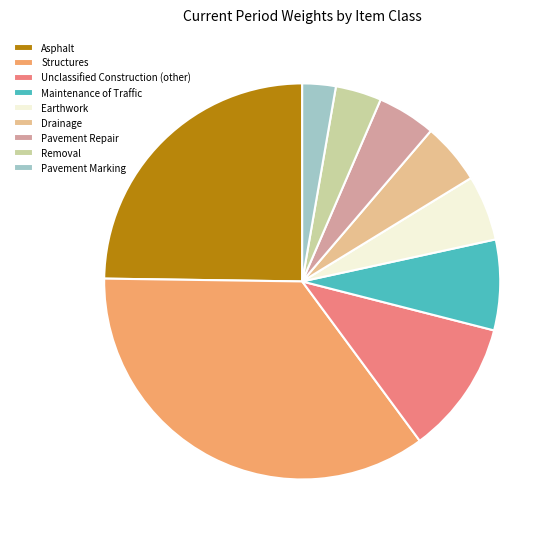

Which has a higher value, Asphalt or Drainage?

Asphalt